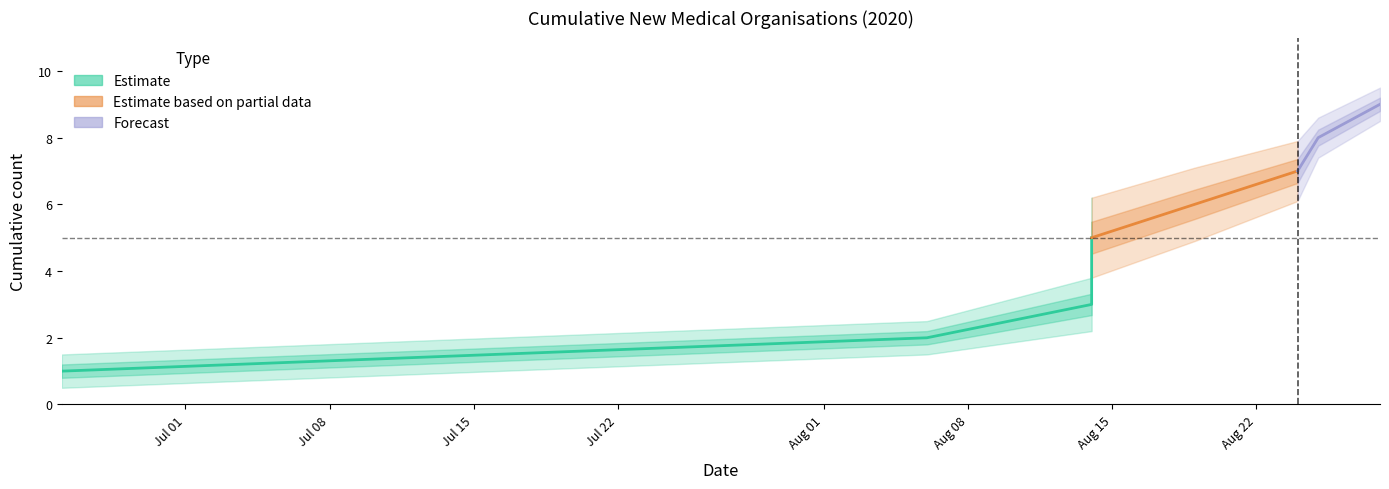

Is it true that Upper Bound equals 12.7 at 2020-08-19?

False